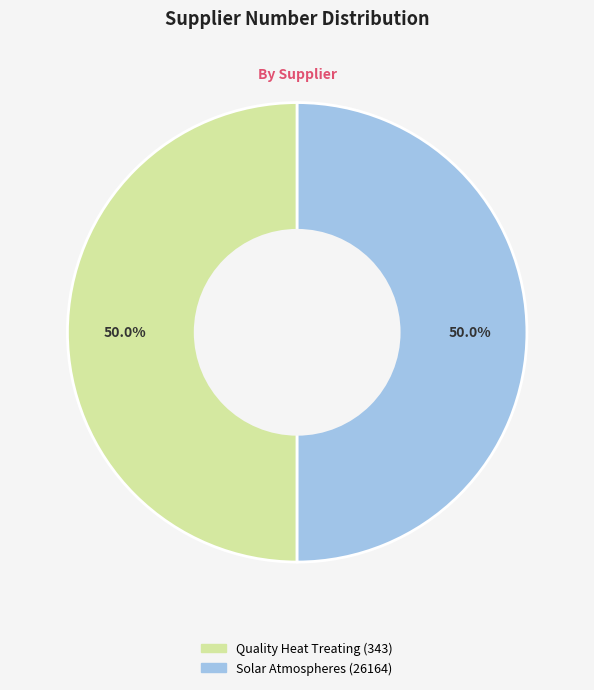

Combined, do Solar Atmospheres (26164) and Quality Heat Treating (343) account for over 50%?

Yes